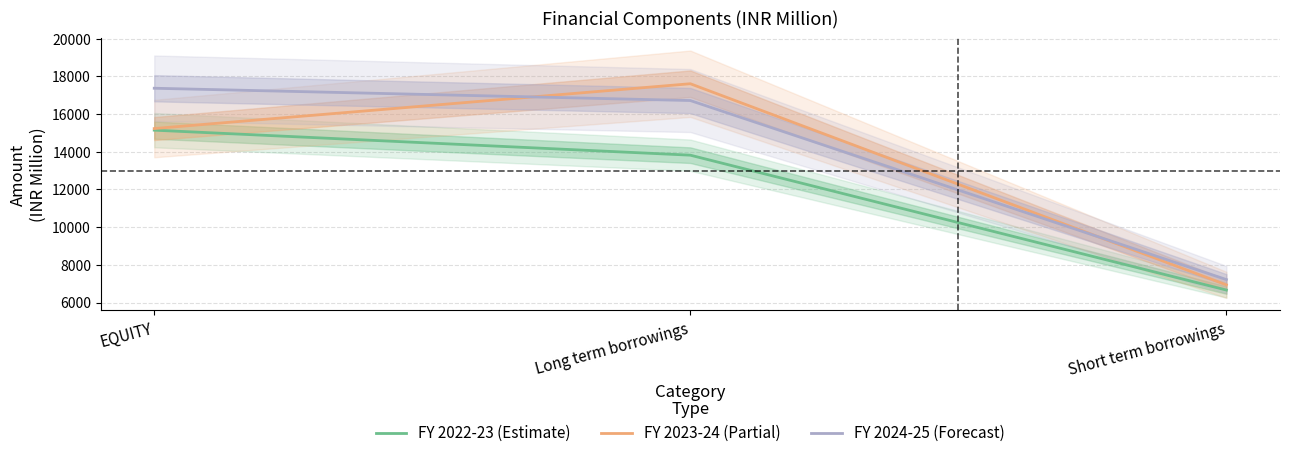

What is the total value across all series at EQUITY?

47744